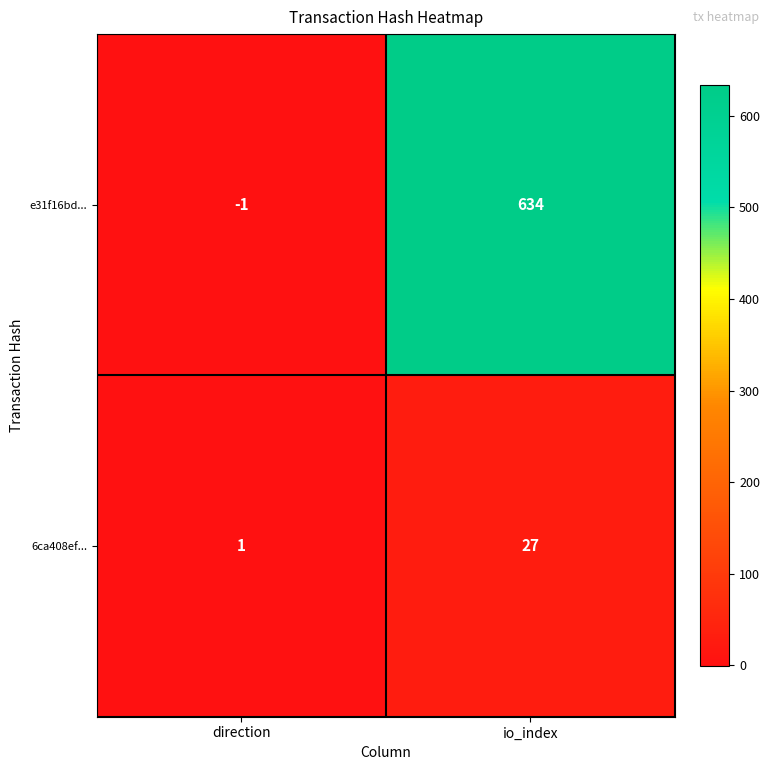

What is the greatest value displayed?

634